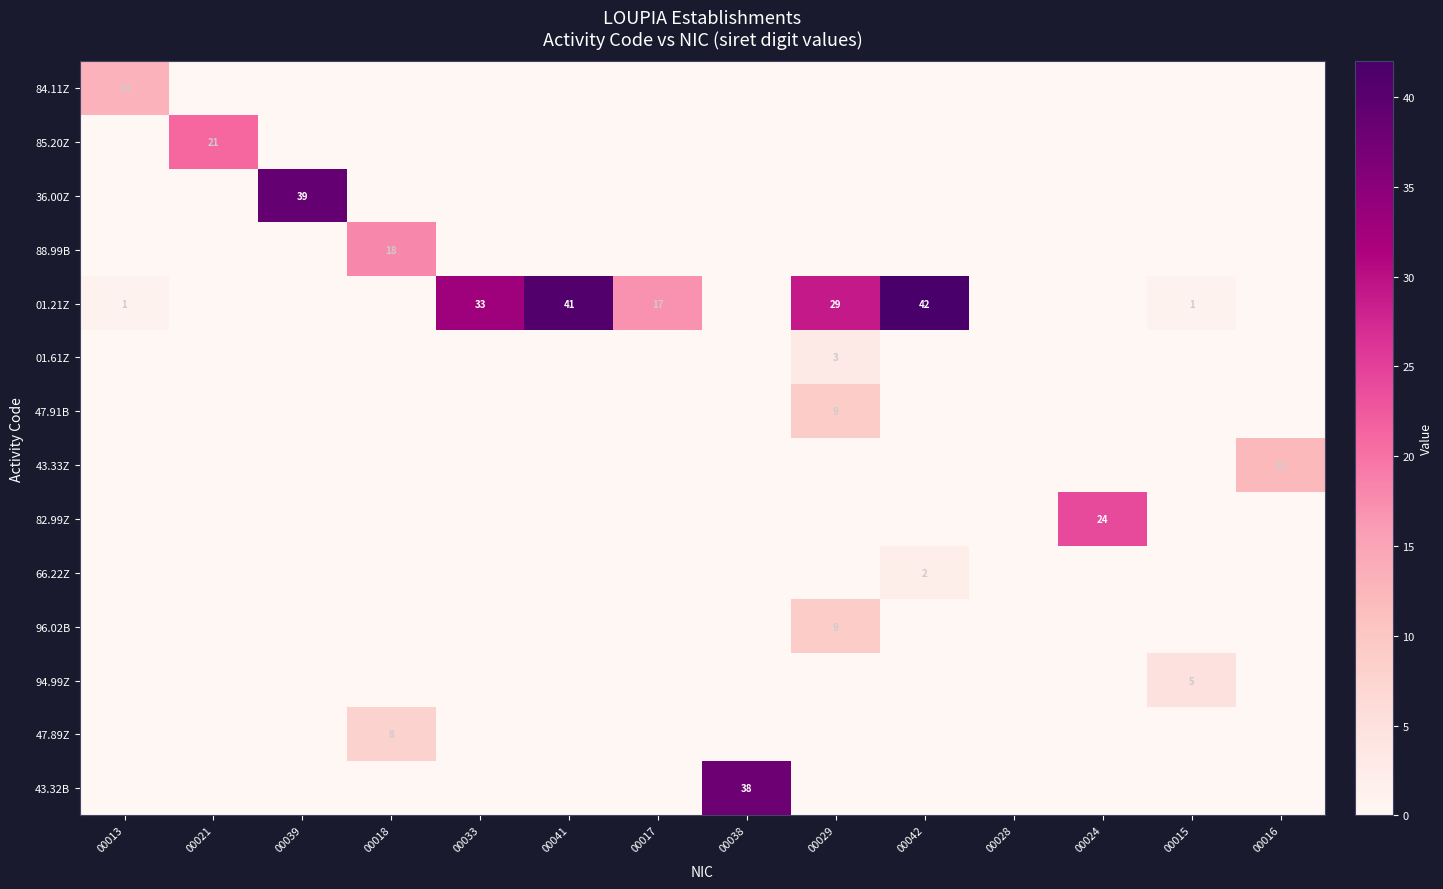

Rank the categories by 36.00Z value from lowest to highest.

00013, 00021, 00018, 00033, 00041, 00017, 00038, 00029, 00042, 00028, 00024, 00015, 00016, 00039